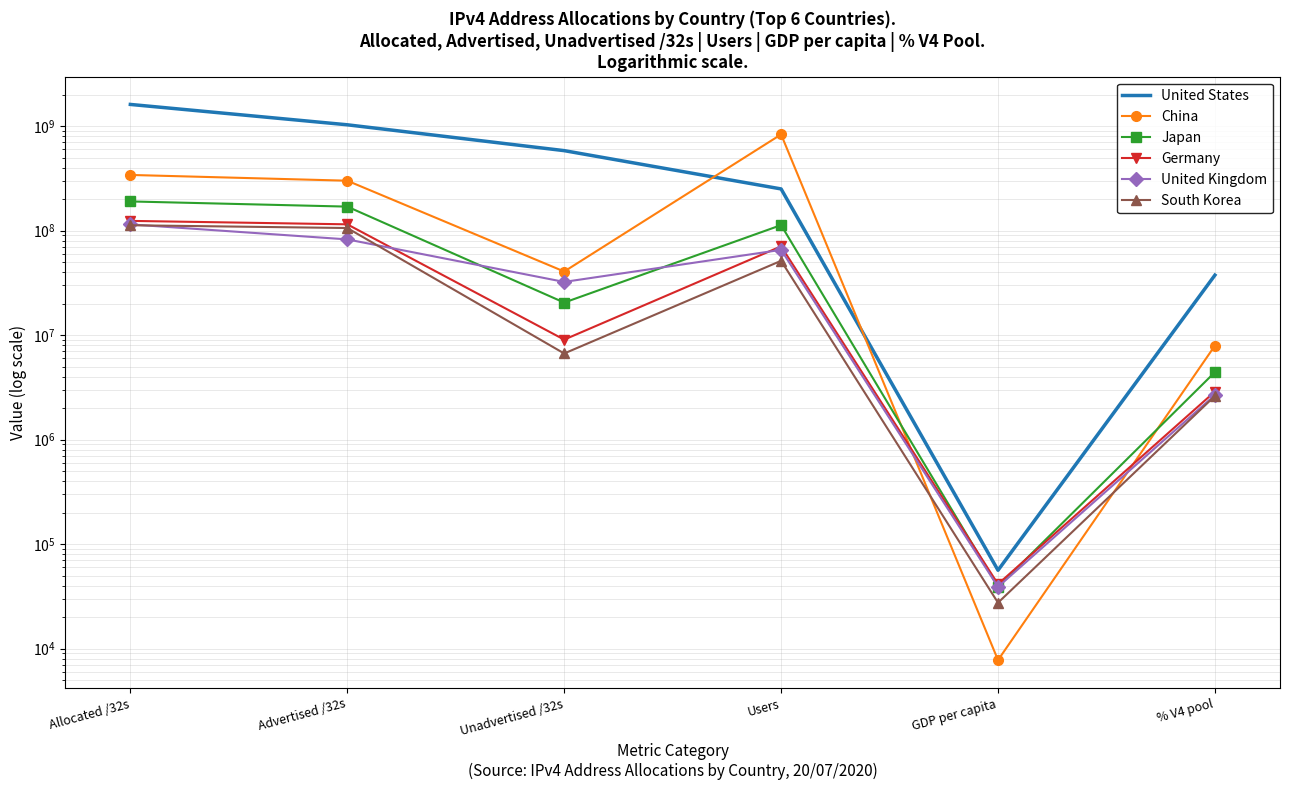

How many interior local valleys does the United States series have?

1